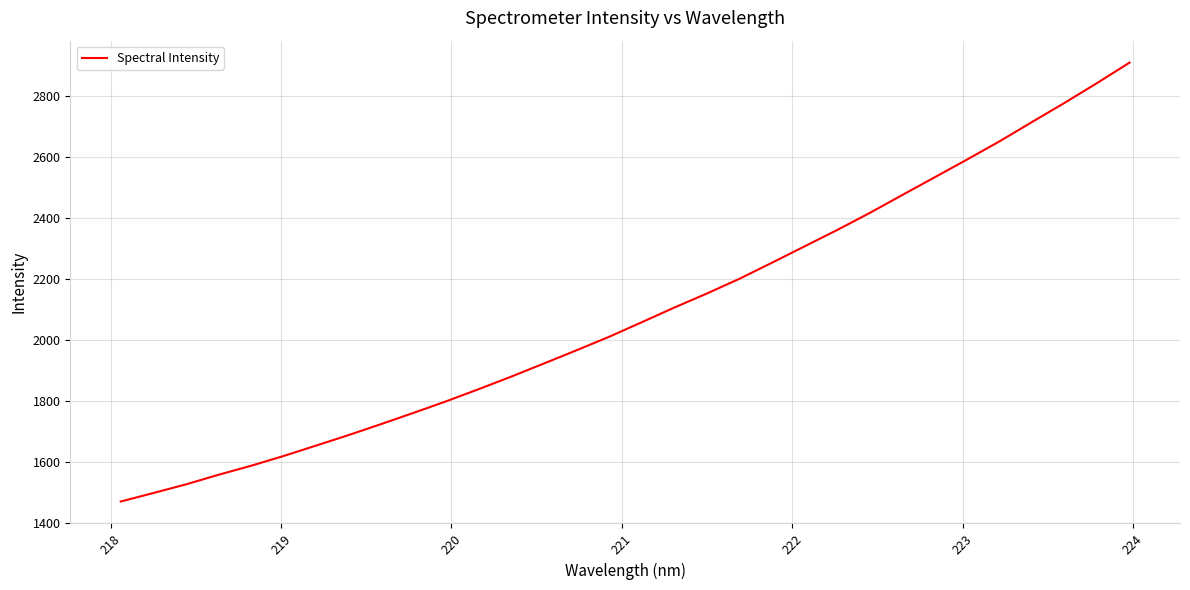

What is the smallest value displayed?

1470.8